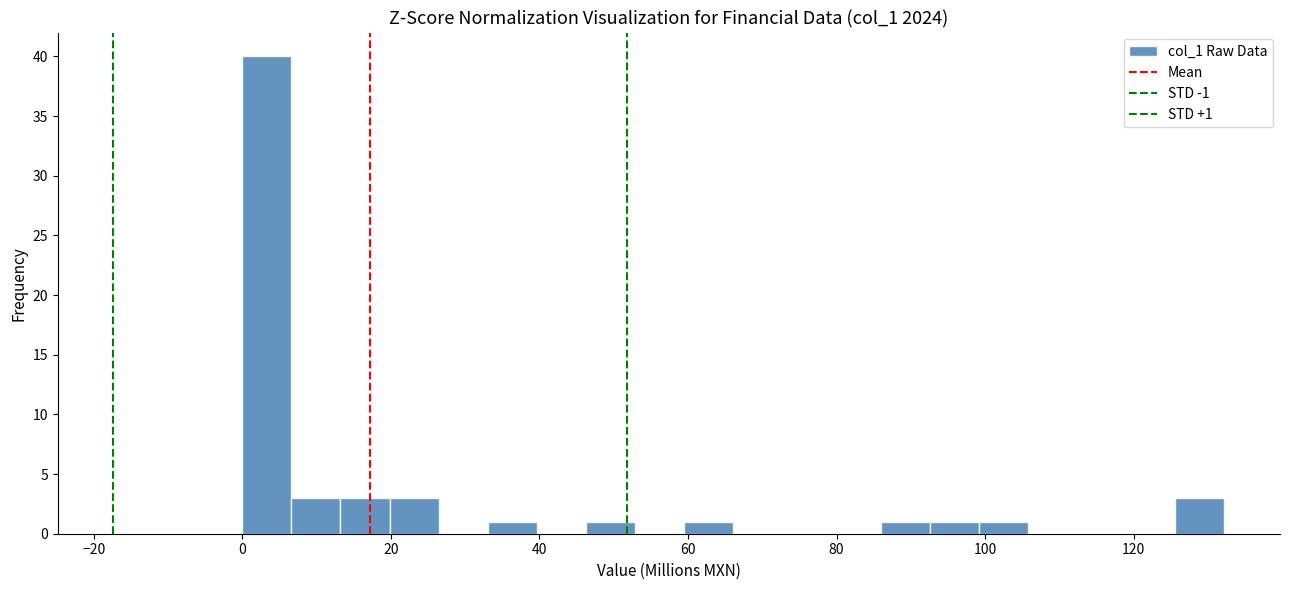

Read against the x-axis, roughly where is the centre of the tallest bar?

4